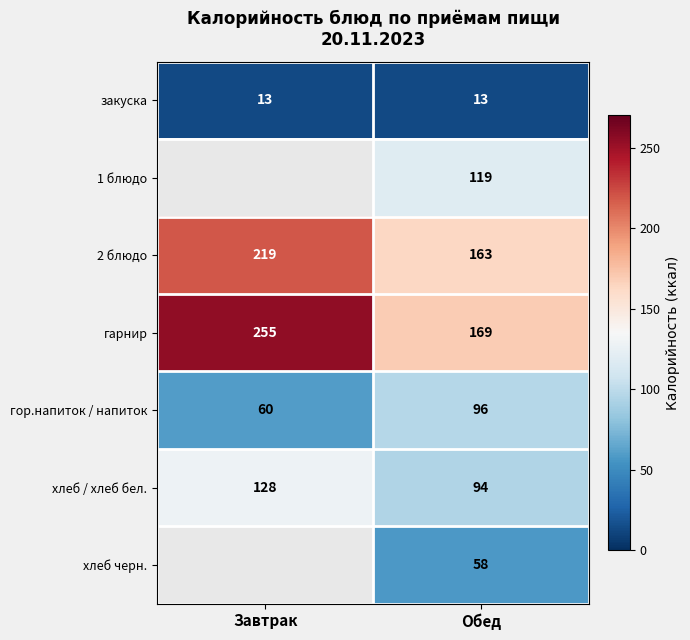

The value of хлеб / хлеб бел. at Обед is 137. True or false?

False